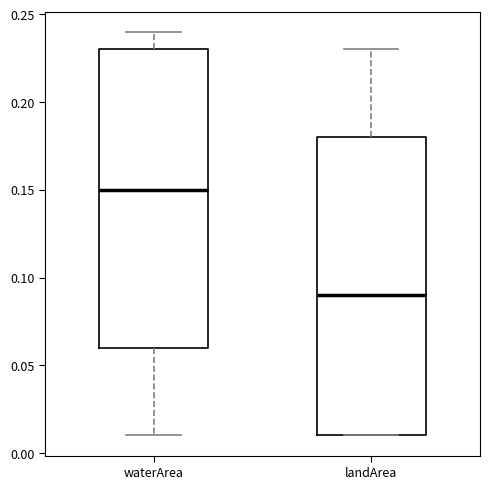

Which box's median line is the lowest?

landArea